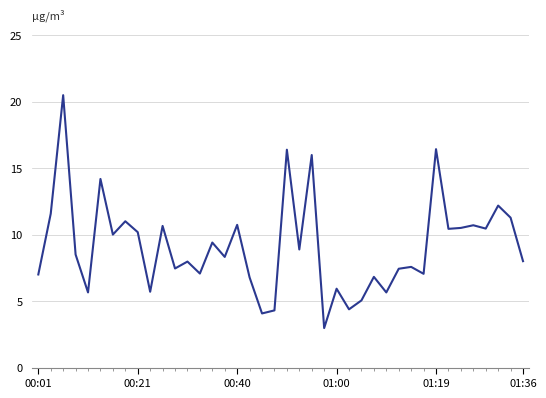

What is the difference between the maximum and minimum values?

17.5